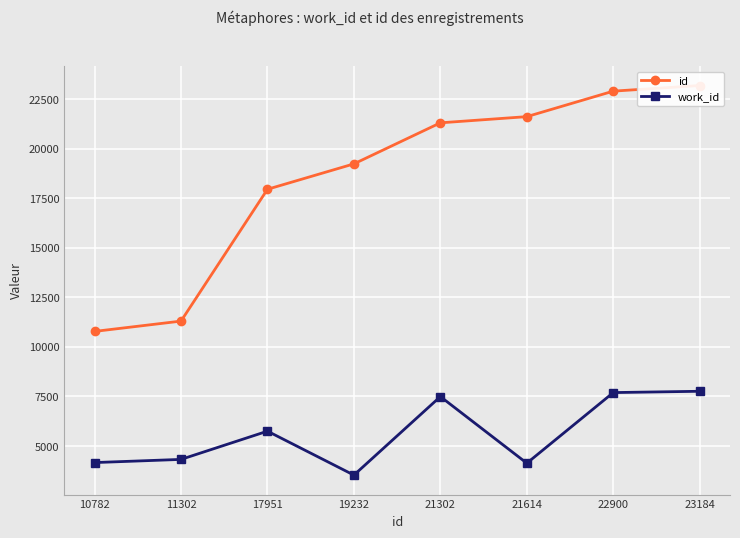

Reading right to left, extract all data points from this chart.

id: 23184	22900	21614	21302	19232	17951	11302	10782
work_id: 7763	7697	4136	7495	3535	5751	4327	4167